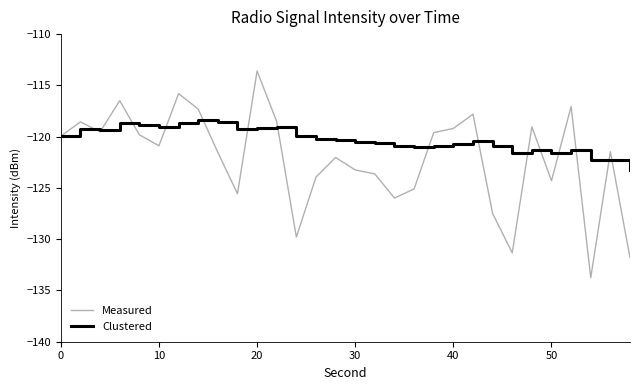

What is the smallest value displayed?

-133.8